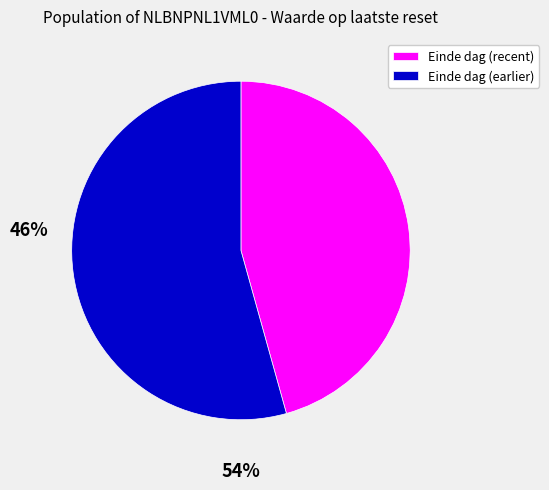

What is the ratio of the value at Einde dag (recent) to the value at Einde dag (earlier)?

0.8